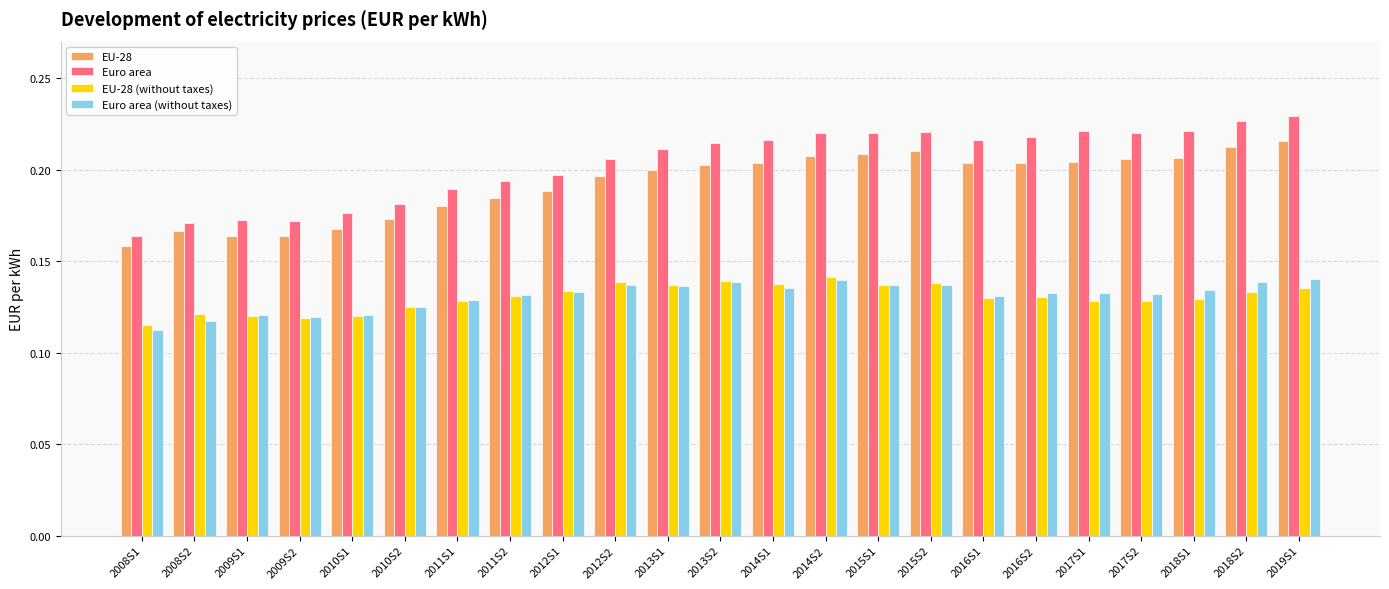

Is the value of Euro area (without taxes) at 2013S1 greater than the value of EU-28 at 2010S1?

No